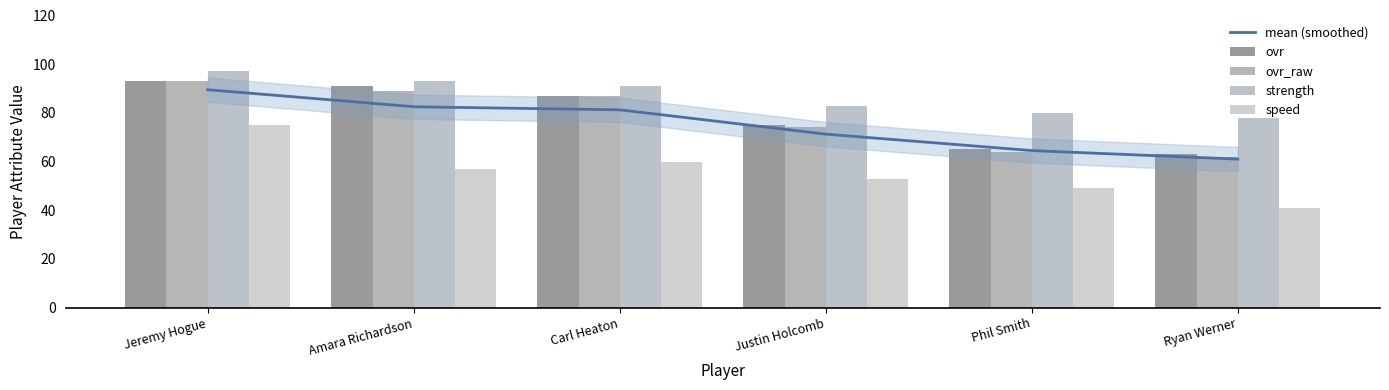

At how many categories does at least one series exceed 90?

3